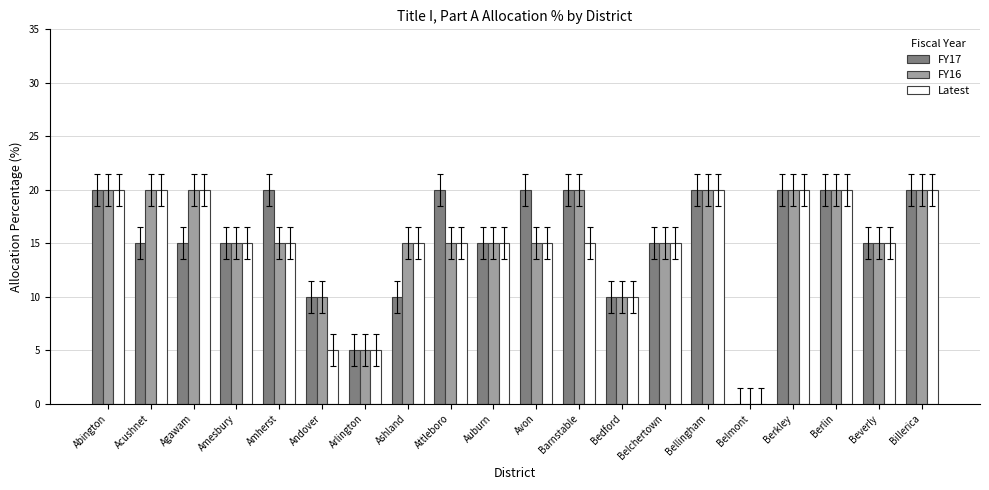

The value of FY17 at Agawam is 22. True or false?

False